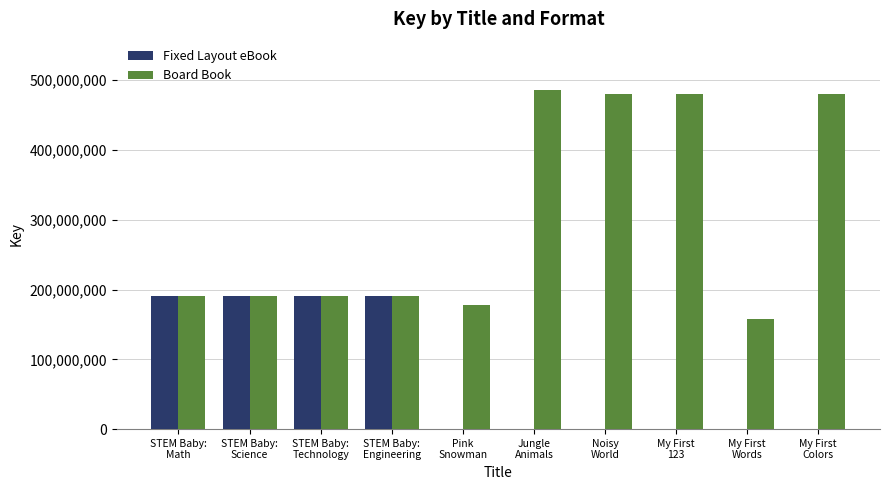

Which series has the largest total across all categories?

Board Book